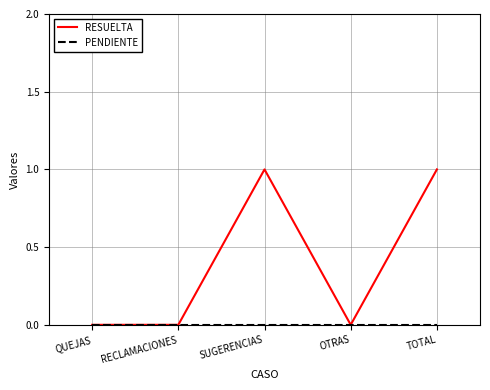

What position from the left is SUGERENCIAS?

3